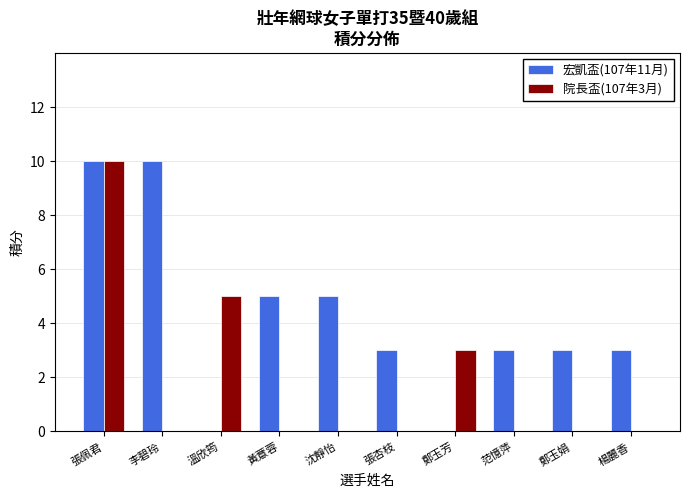

Reading left to right, list all the values displayed in this chart.

宏凱盃(107年11月): 張佩君=10	李碧玲=10	溫欣筠=0	黃薏蓉=5	沈靜怡=5	張杏枝=3	鄭玉芳=0	范憶萍=3	鄭玉娟=3	楊麗香=3
院長盃(107年3月): 張佩君=10	李碧玲=0	溫欣筠=5	黃薏蓉=0	沈靜怡=0	張杏枝=0	鄭玉芳=3	范憶萍=0	鄭玉娟=0	楊麗香=0